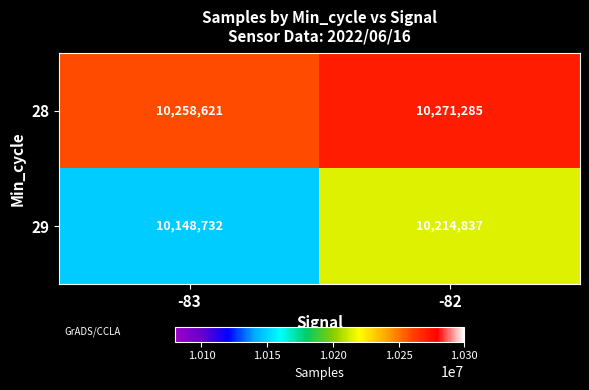

At how many categories does at least one series exceed 10207606?

2